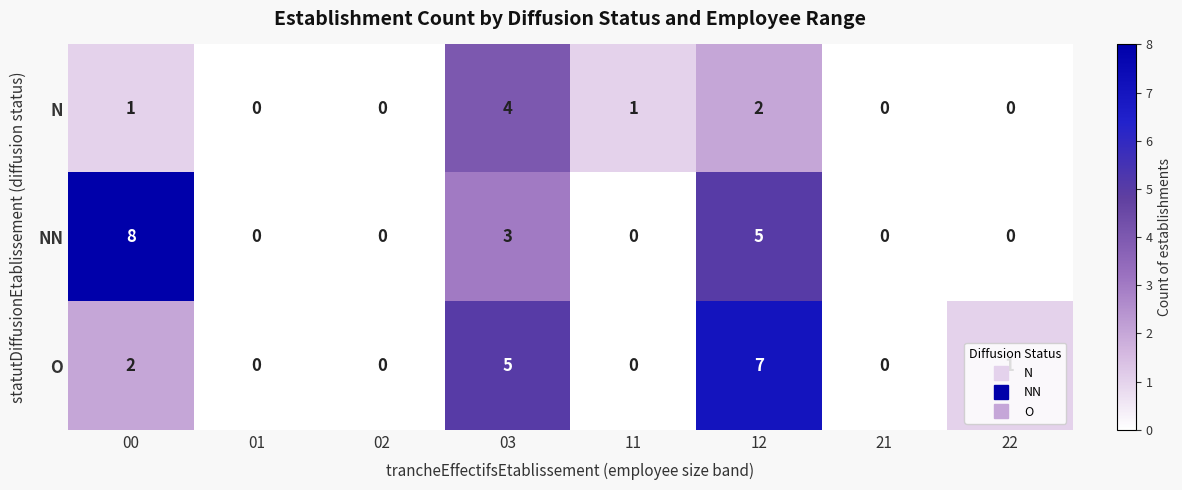

At which label is O closest to 3?

00